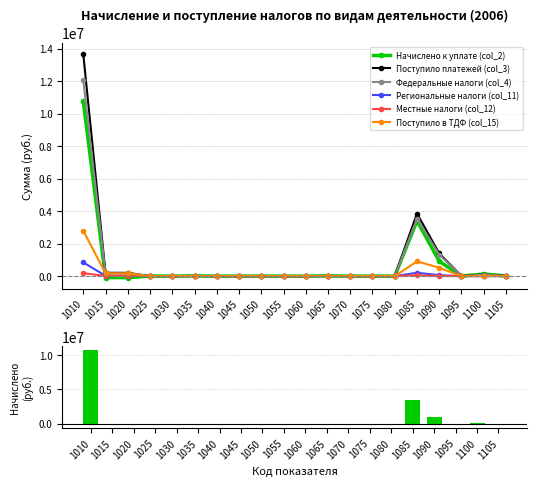

The Региональные налоги (col_11) series shows 17 at 1030. True or false?

True